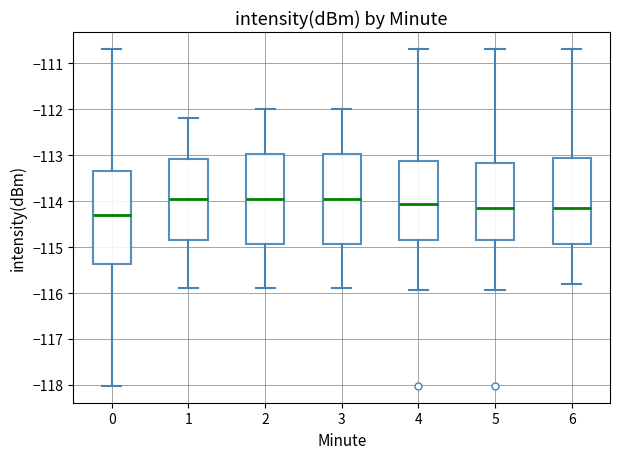

Reading left to right, read every box against the y-axis: the position of its median line, the range the box covers, and the ends of its whiskers. The values are not printed on the chart, so give them approximately, as read against the axis.

0: median -114.3, box -115.4 to -113.4, whiskers -118.0 to -110.7
1: median -113.9, box -114.8 to -113.1, whiskers -115.9 to -112.2
2: median -113.9, box -114.9 to -113.0, whiskers -115.9 to -112.0
3: median -113.9, box -114.9 to -113.0, whiskers -115.9 to -112.0
4: median -114.1, box -114.8 to -113.1, whiskers -115.9 to -110.7
5: median -114.1, box -114.8 to -113.2, whiskers -115.9 to -110.7
6: median -114.1, box -114.9 to -113.1, whiskers -115.8 to -110.7